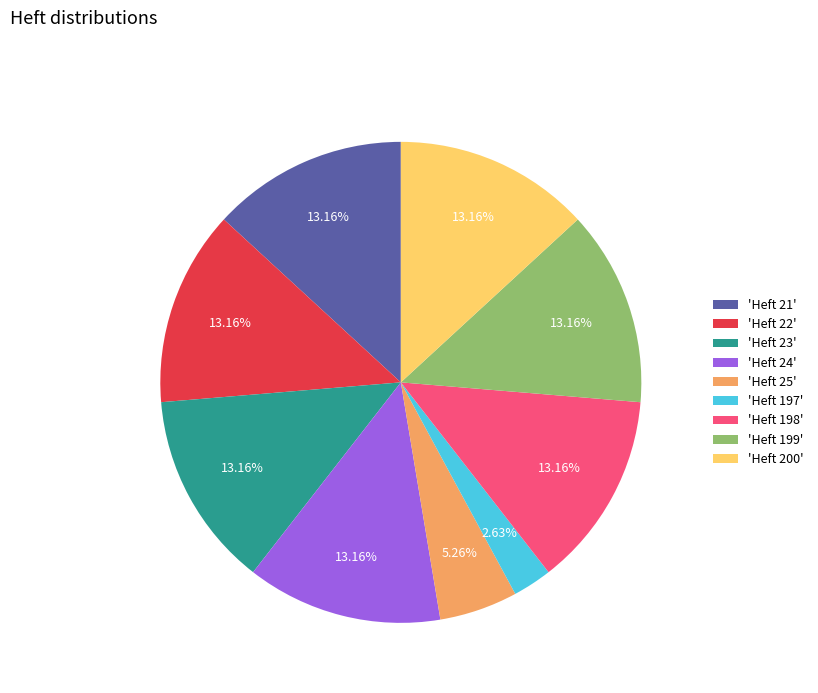

To the nearest percent, what is the average slice percentage?

11%